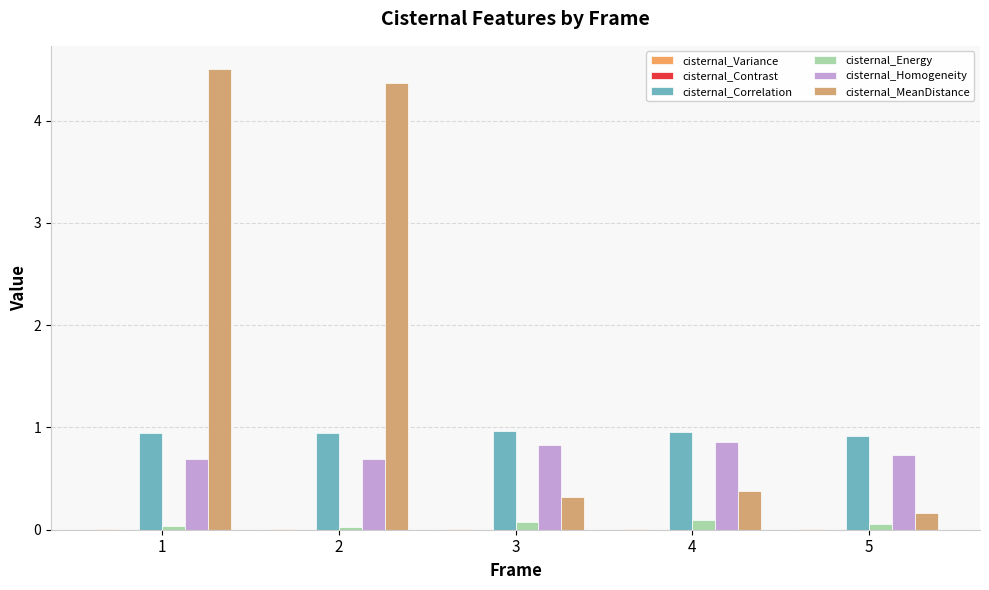

Which category has the highest value in the cisternal_Contrast series?

1